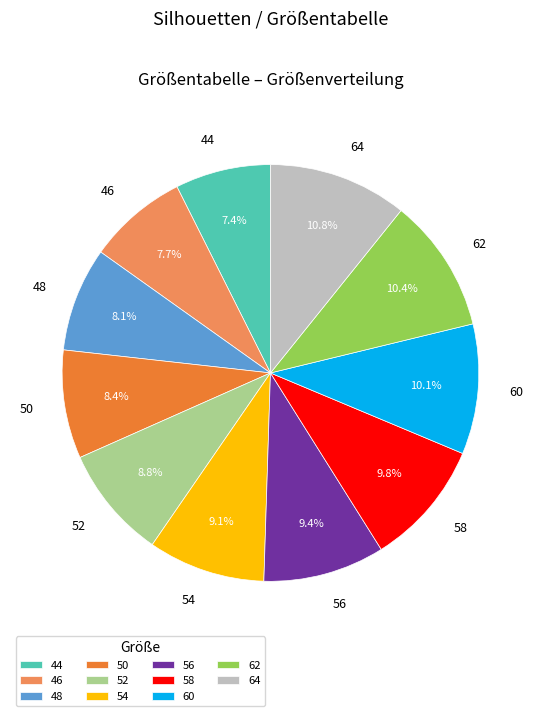

Does 50 account for over 50% of the chart?

No